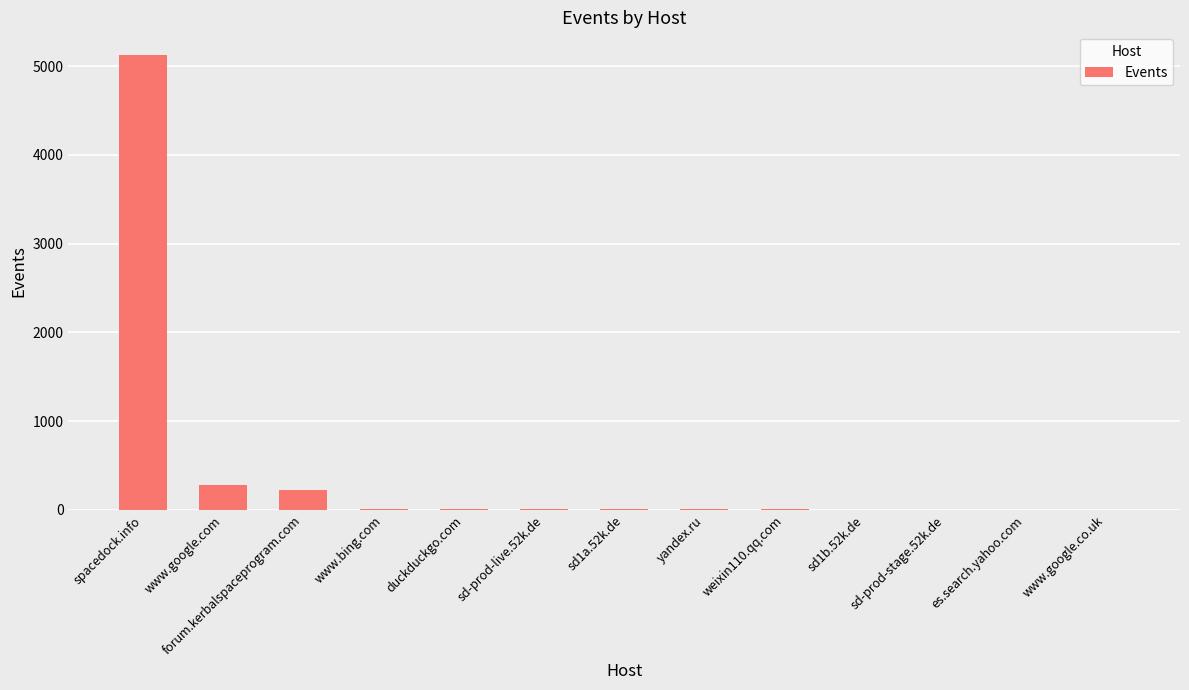

Which label corresponds to the largest value in the chart?

spacedock.info